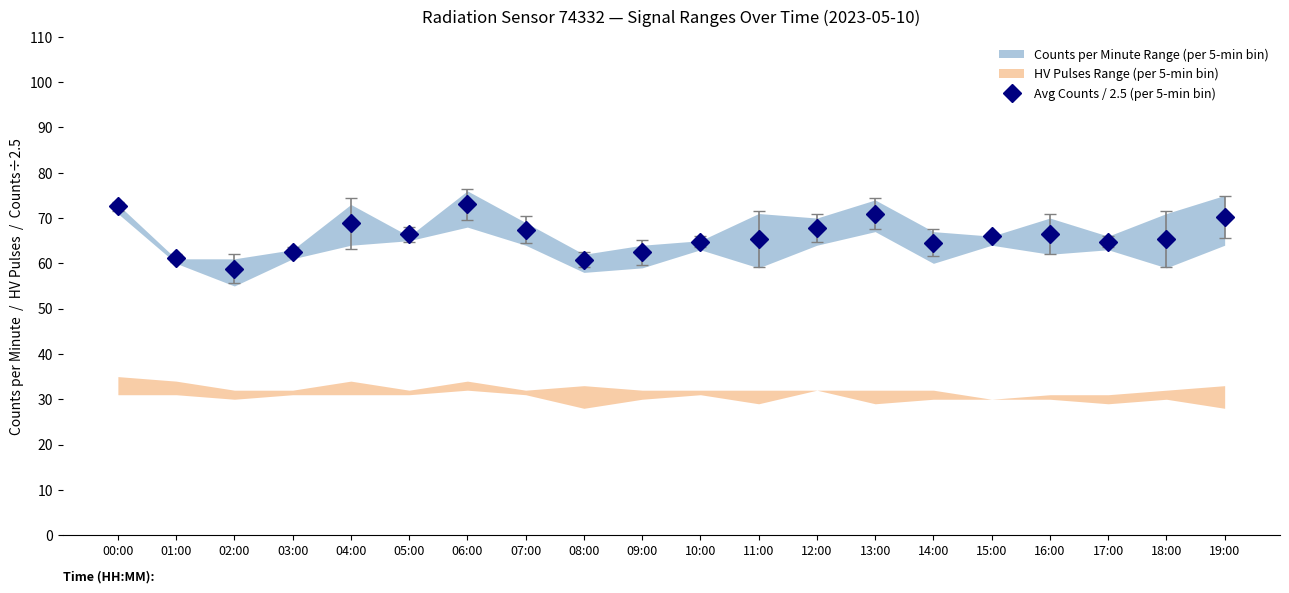

What is the maximum value shown in the chart?

73.0